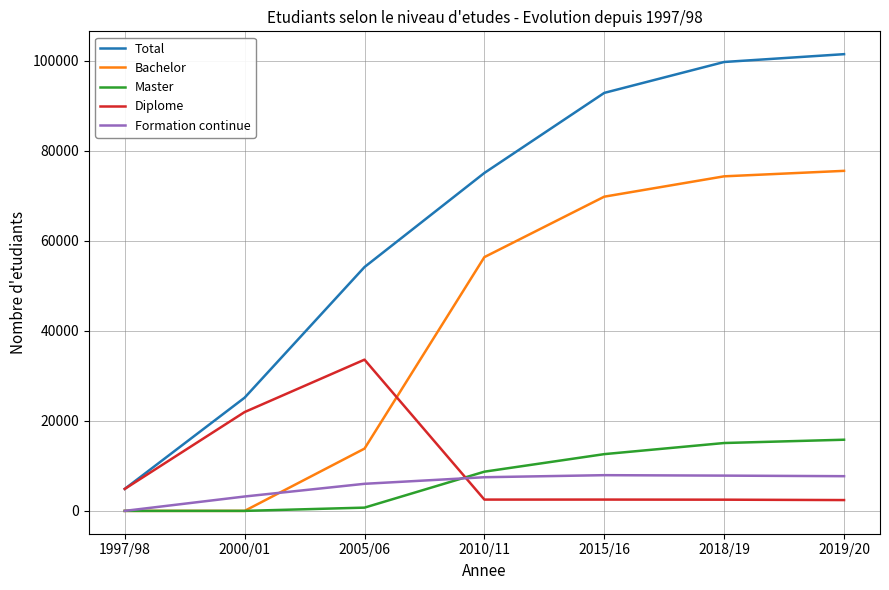

Which category has the lowest value in the Formation continue series?

1997/98